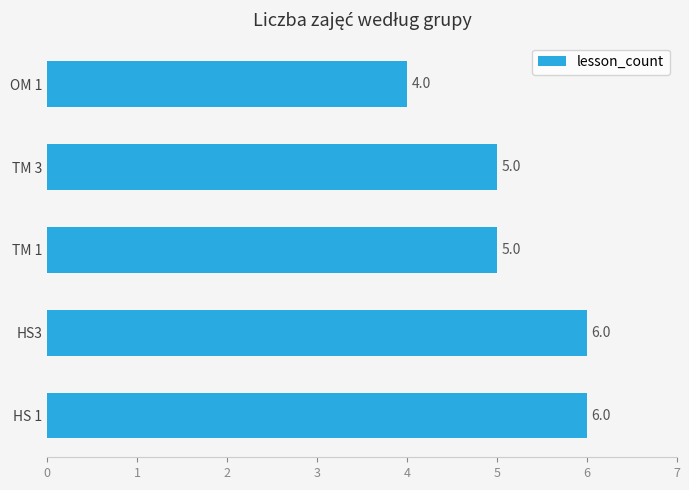

How many data points are less than 5?

1